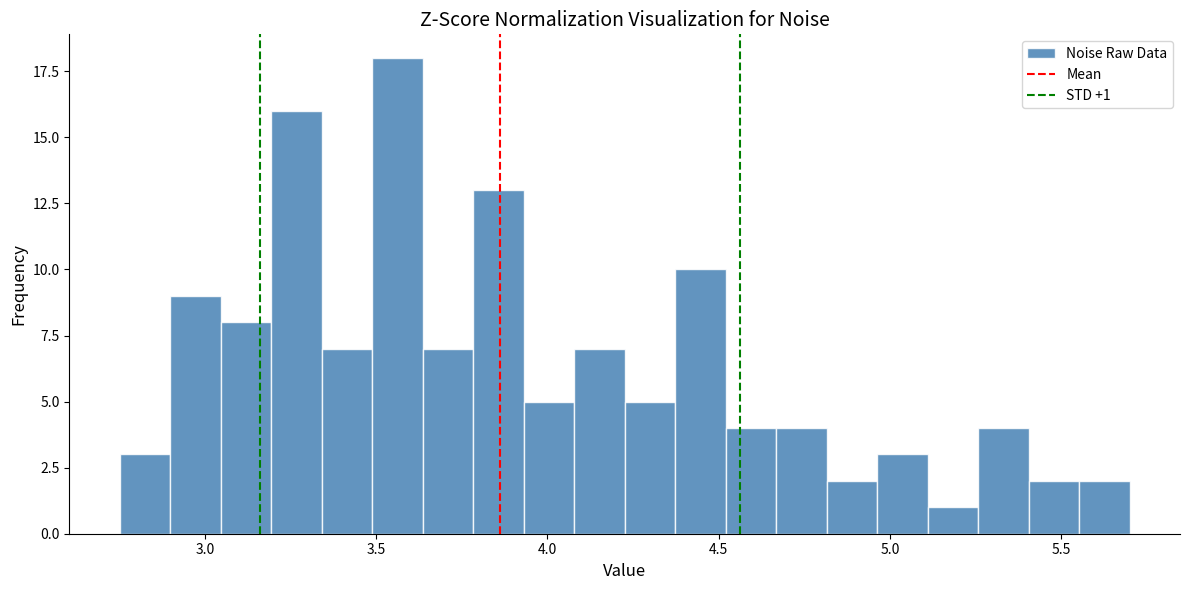

Around what value on the x-axis is the tallest bar? Give the approximate position of its centre, as read against the axis.

3.55